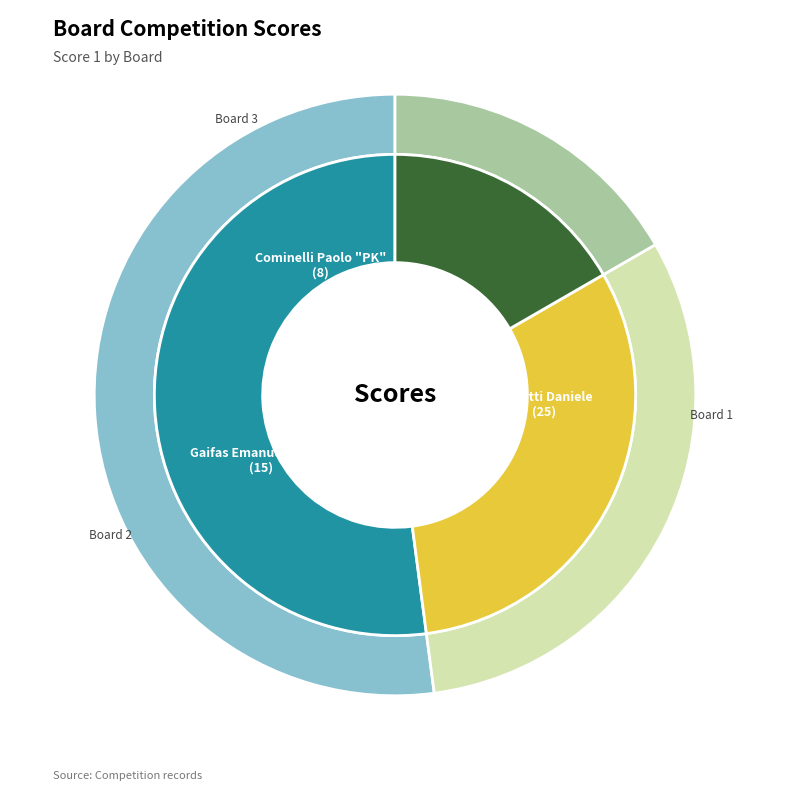

Between Board 2 and Board 3, which is larger?

Board 2